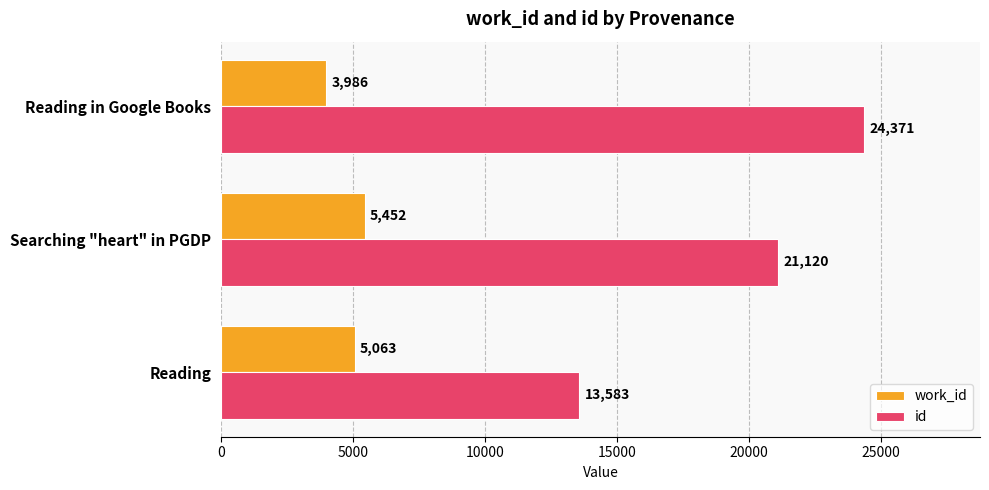

At which category is the sum across all series the highest?

Reading in Google Books